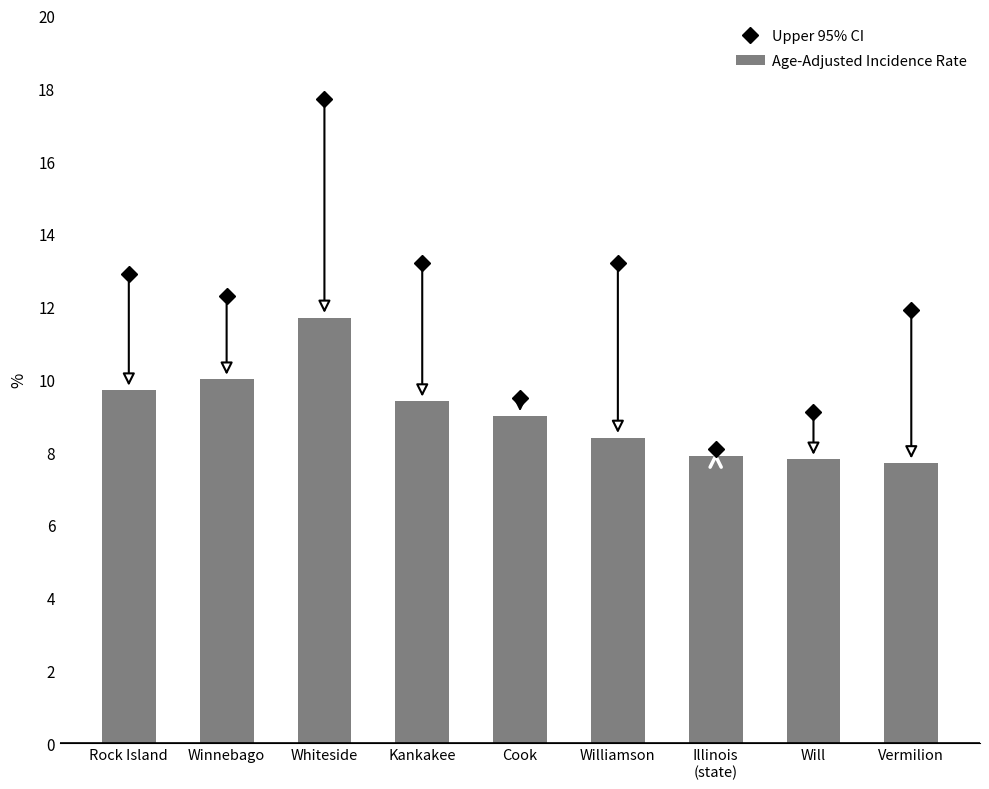

What is the label of the 6th bar from the left?

Williamson